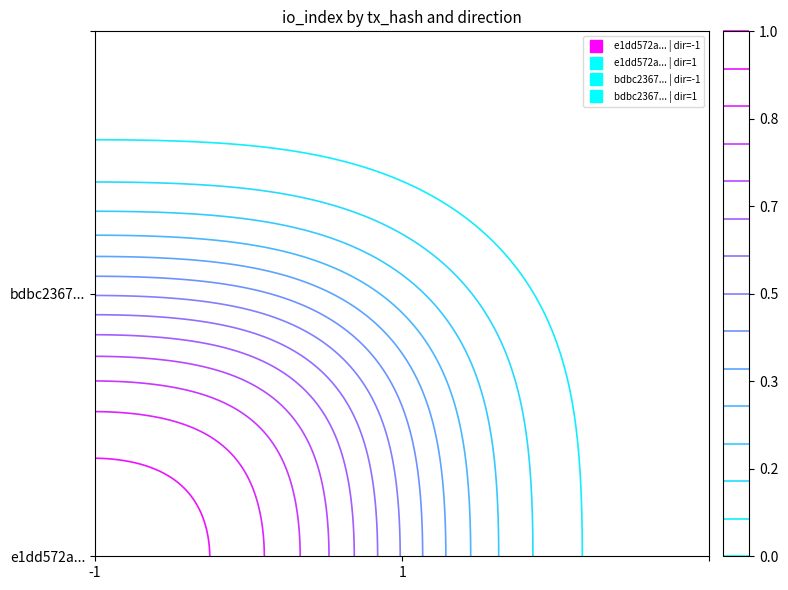

Rank the series at -1 from lowest to highest value.

bdbc23679d2d2a469f66d798df6a8c459597117, e1dd572ae97be93276224419c911690becd8d1a